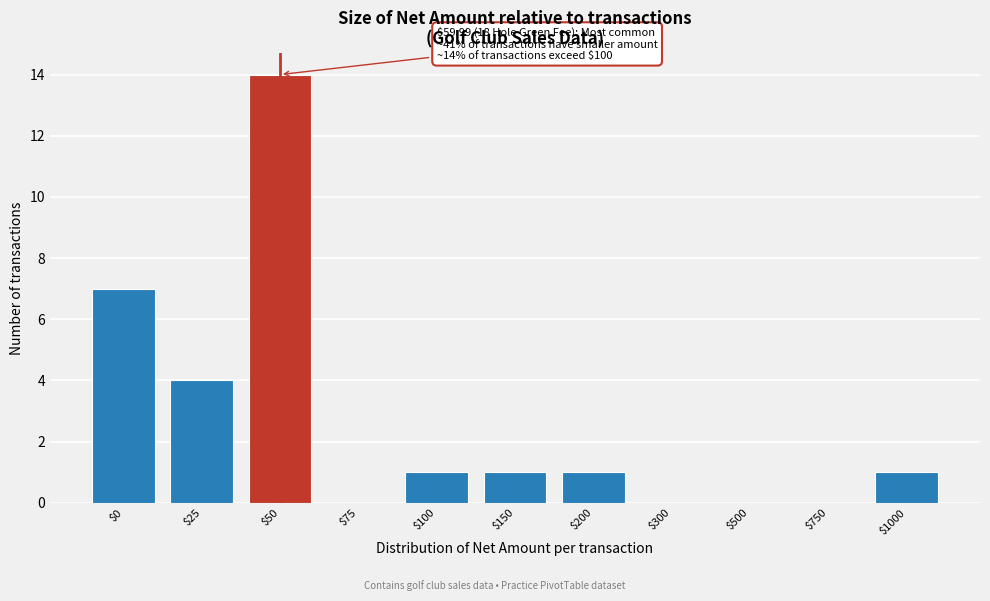

The chart shows a value of 3 at $0. True or false?

False